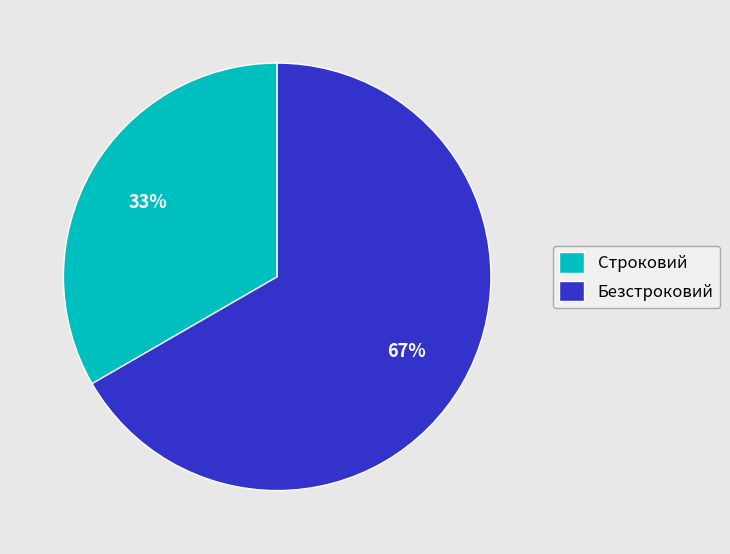

Which slice represents more than half of the pie?

Безстроковий